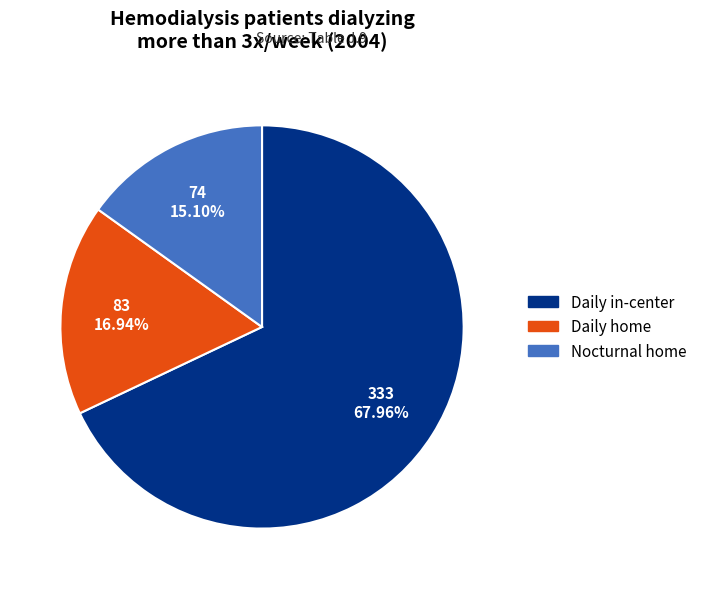

Is there any slice that represents more than half of the pie?

Yes